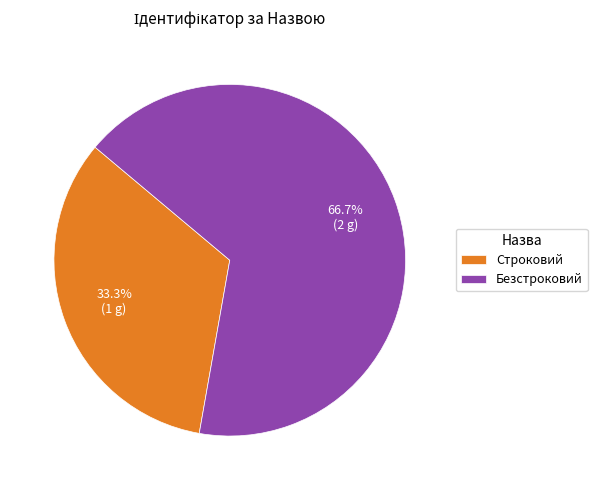

Approximately how many times larger is the value at Строковий compared to Безстроковий?

0.5